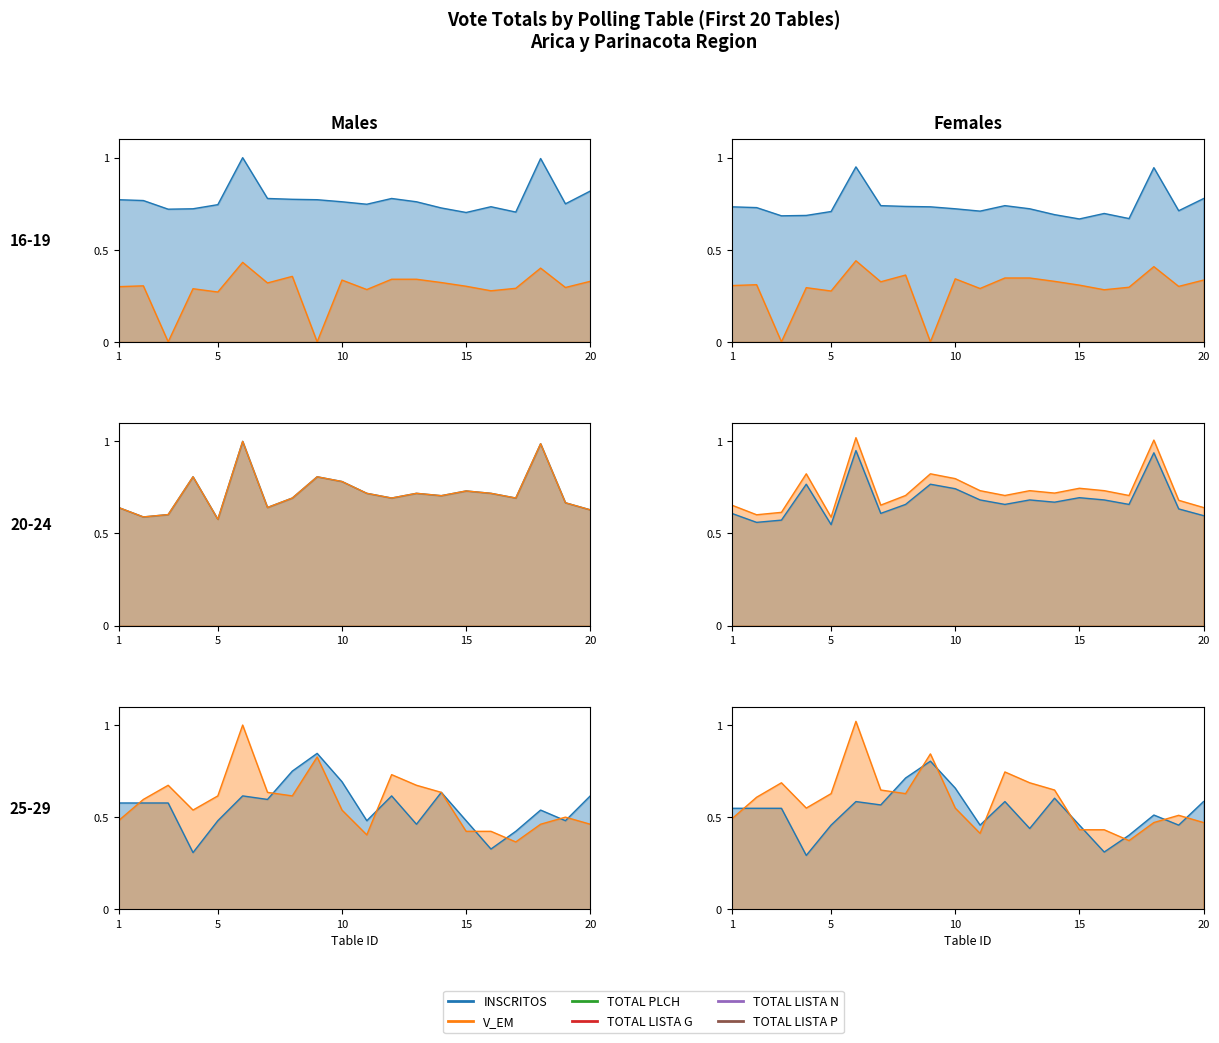

How many lines are shown in the chart?

6